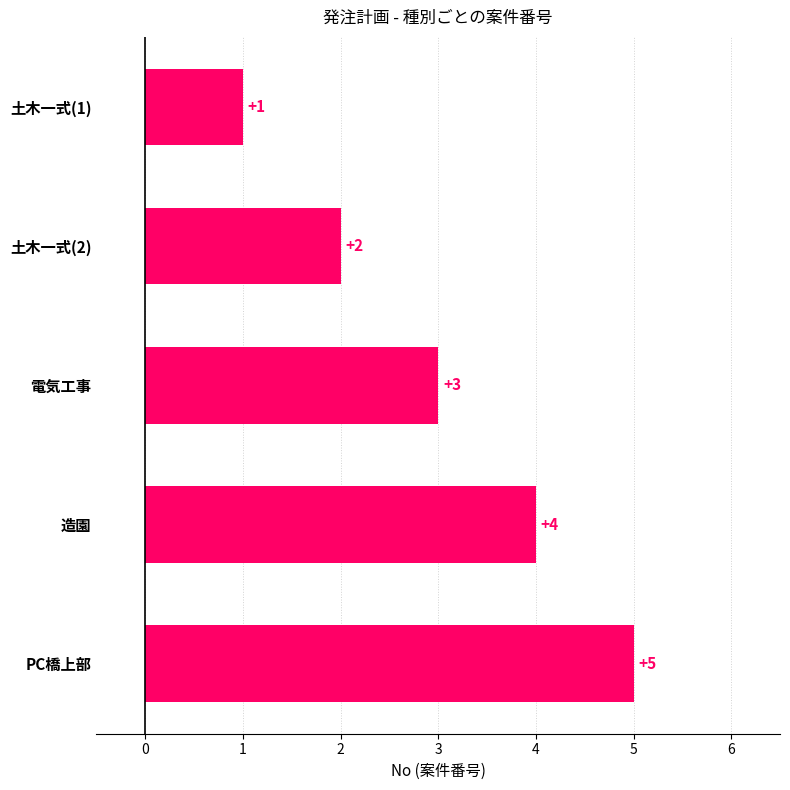

The value at 土木一式(1) is 1. True or false?

True